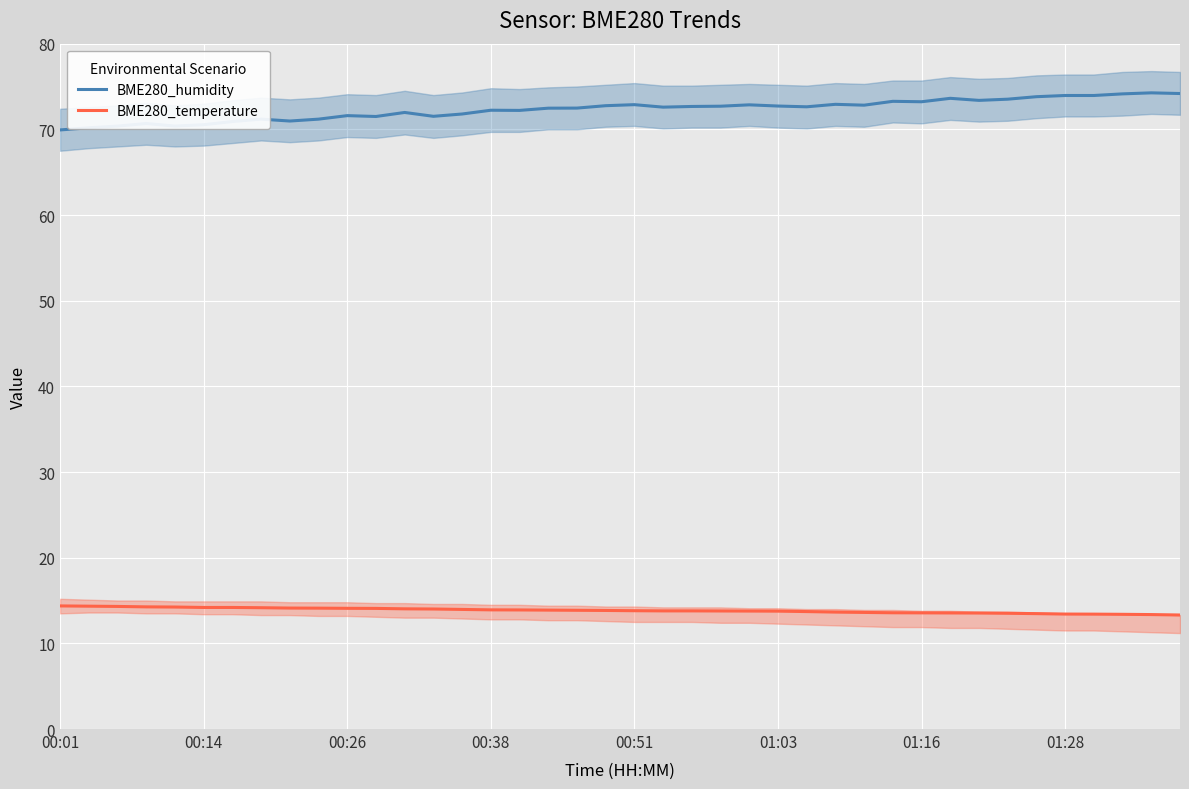

What is the maximum value shown in the chart?

74.3